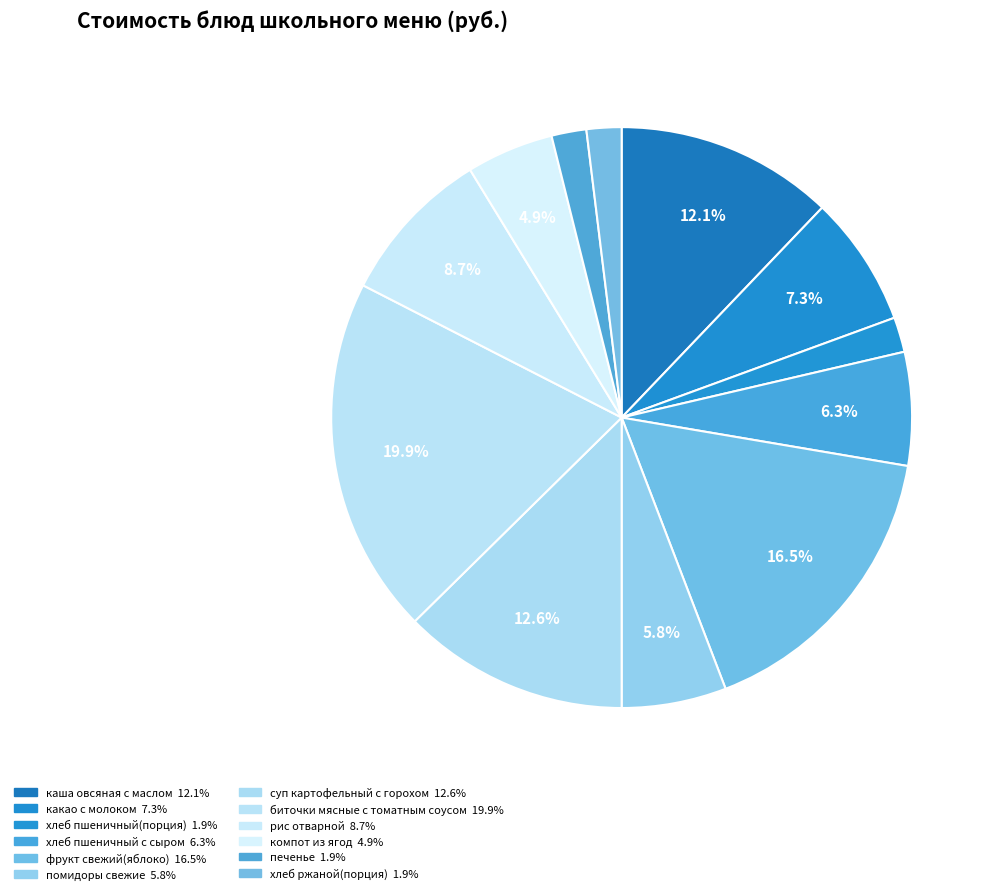

To the nearest percent, what percentage of the pie is биточки мясные с томатным соусом?

20%